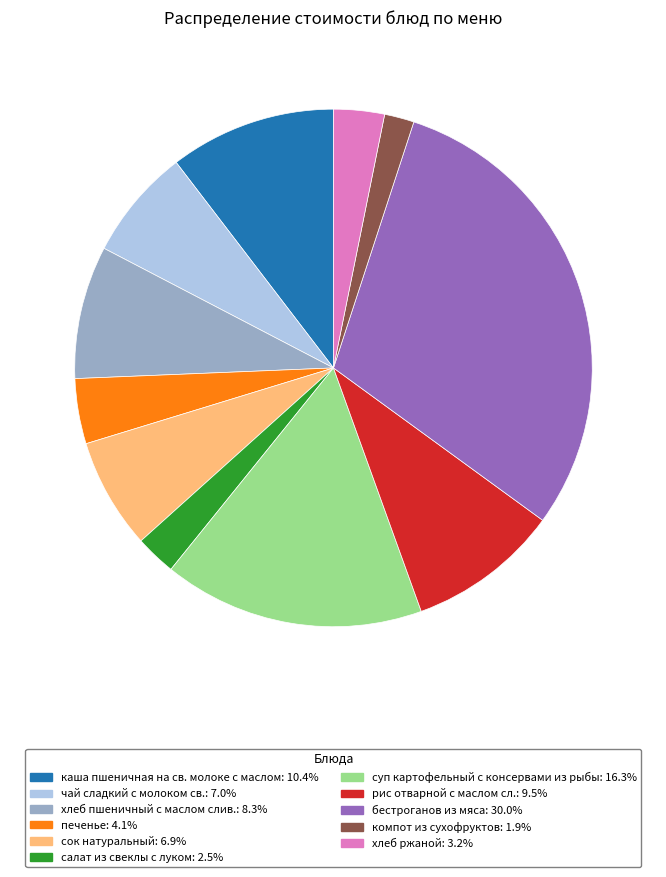

Is it true that рис отварной с маслом сл. is 9% of the pie?

True